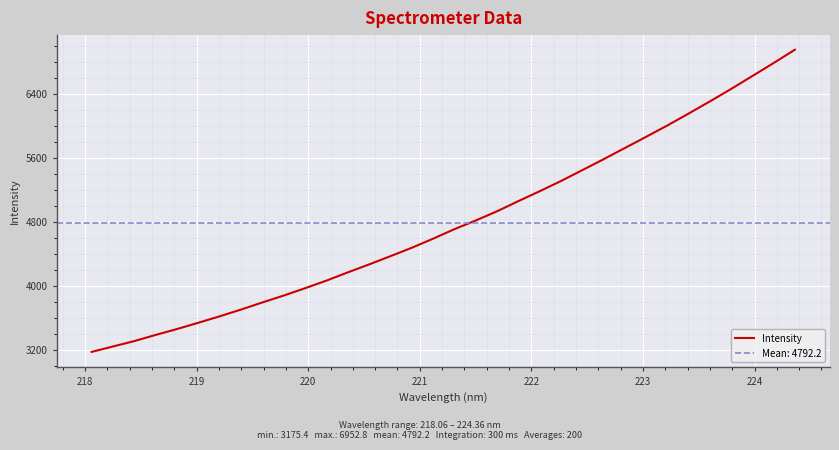

What is the minimum value for Intensity?

3175.4